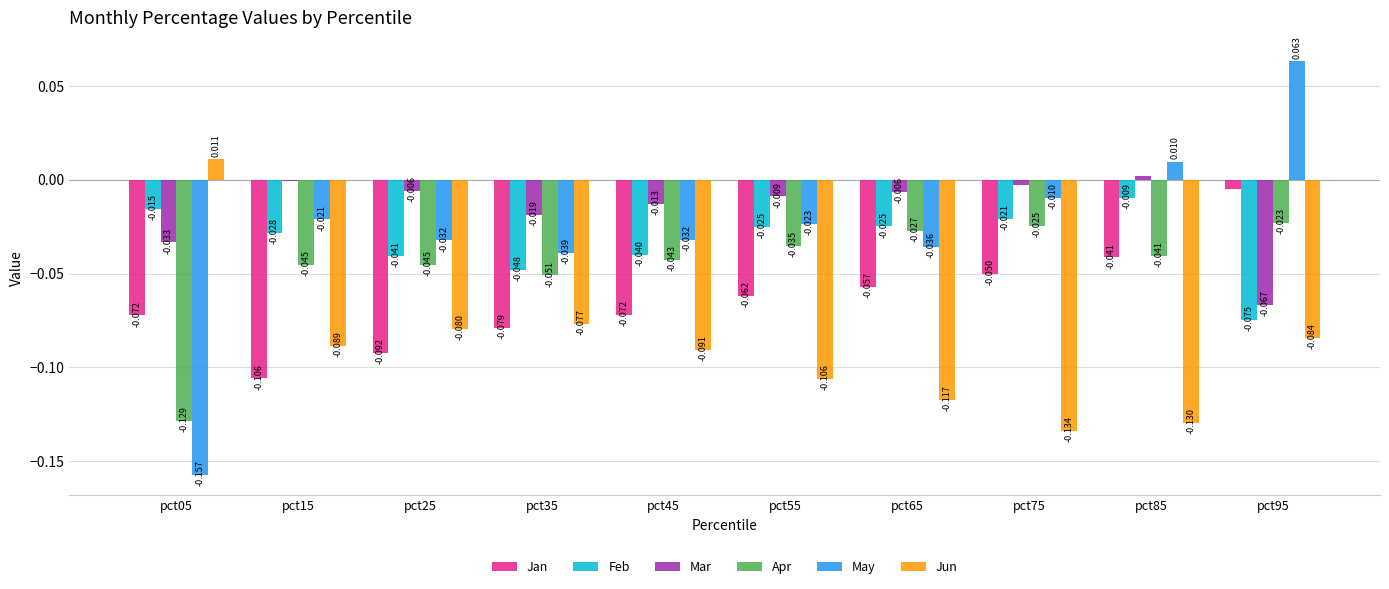

Is the value of Feb at pct85 greater than the value of Apr at pct55?

Yes